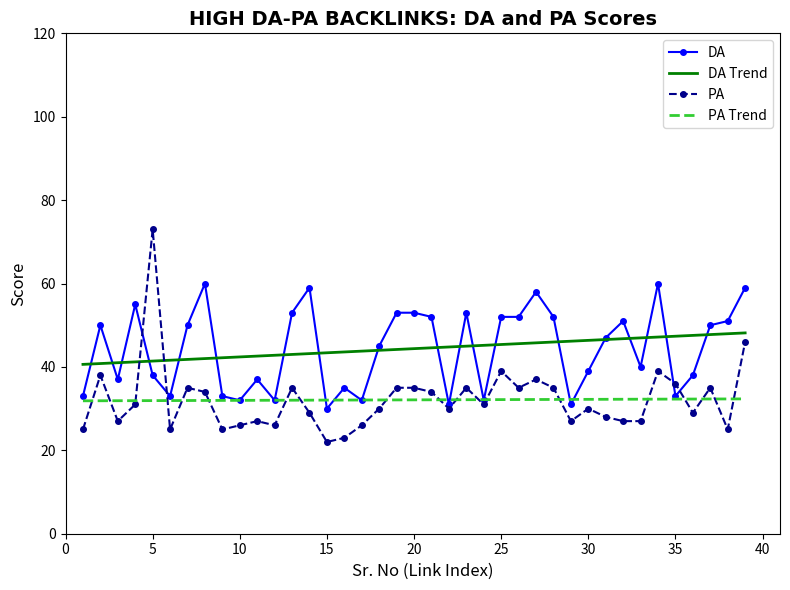

True or false: PA has more than 2 points higher than both neighbors.

True